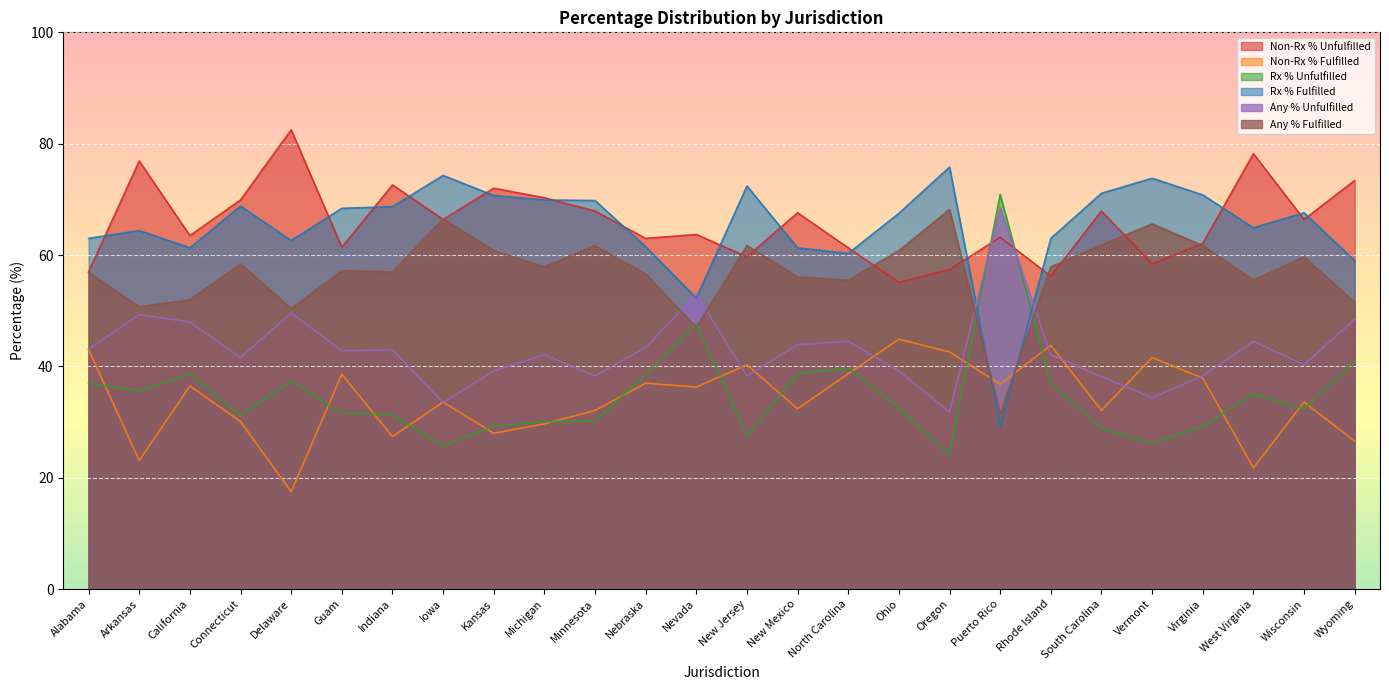

At which category does the chart reach its peak across all series?

Delaware